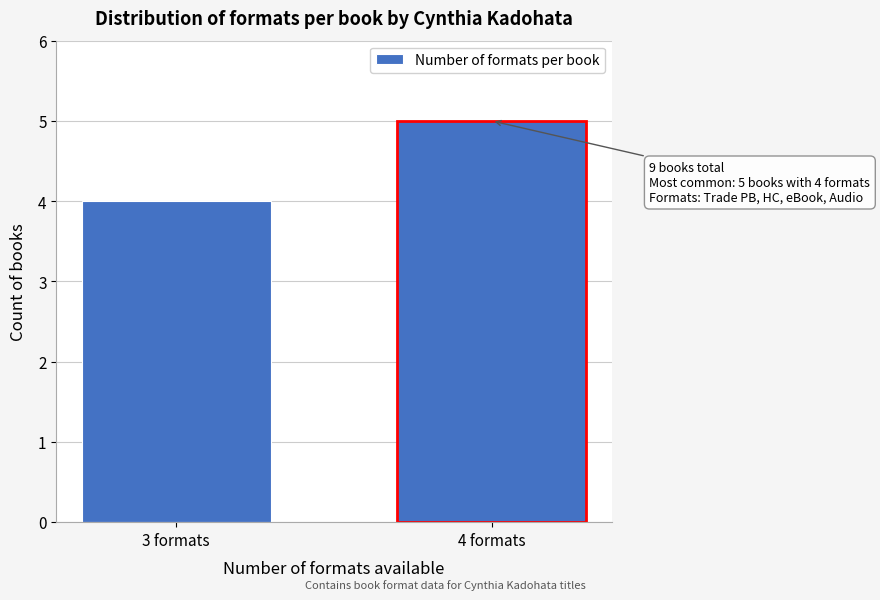

Reading left to right, list all the values displayed in this chart.

4	5